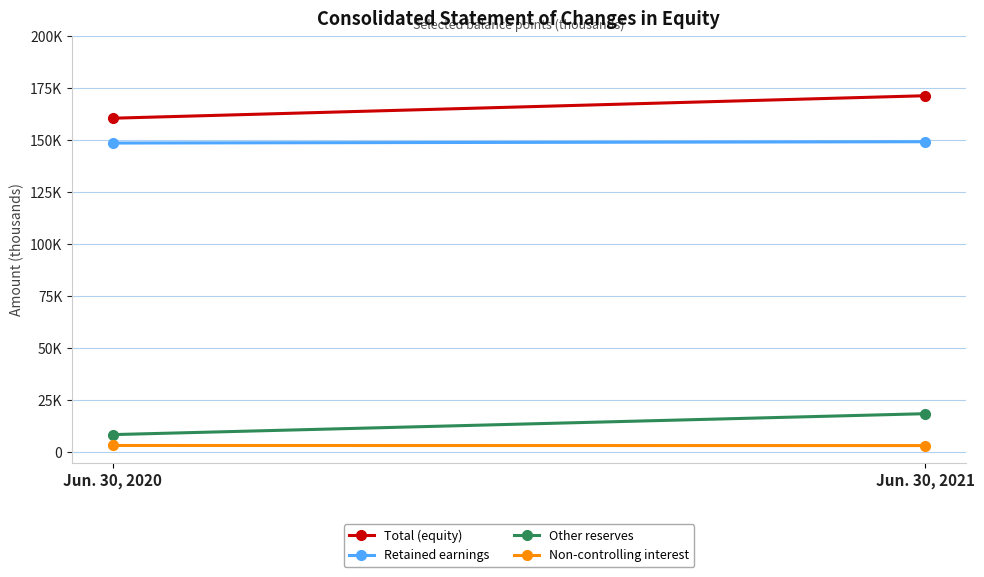

What is the average value of the Other reserves series?

13530